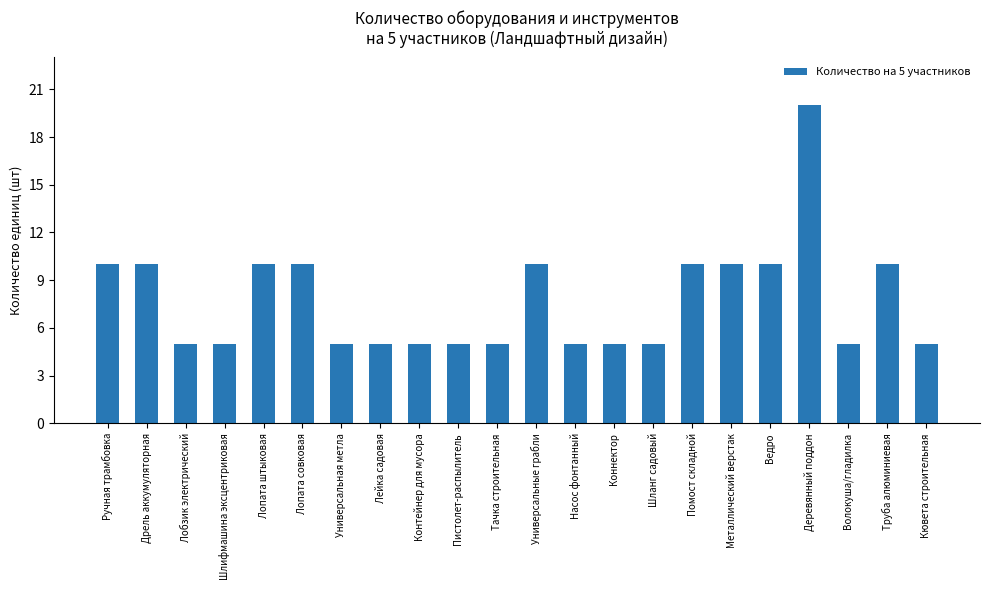

True or false: the data shows 7 at Тачка строительная.

False